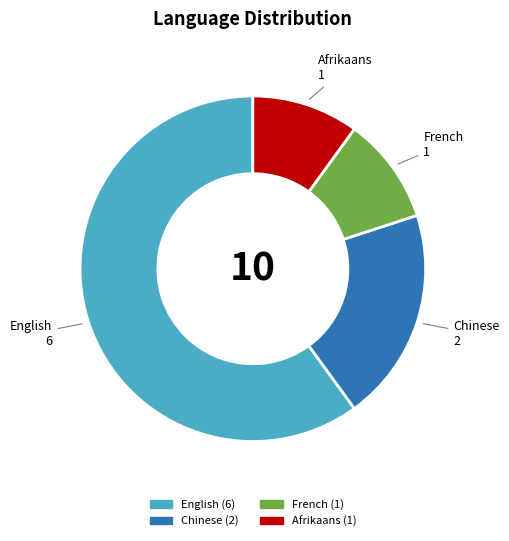

Which category has the biggest portion of the pie?

English